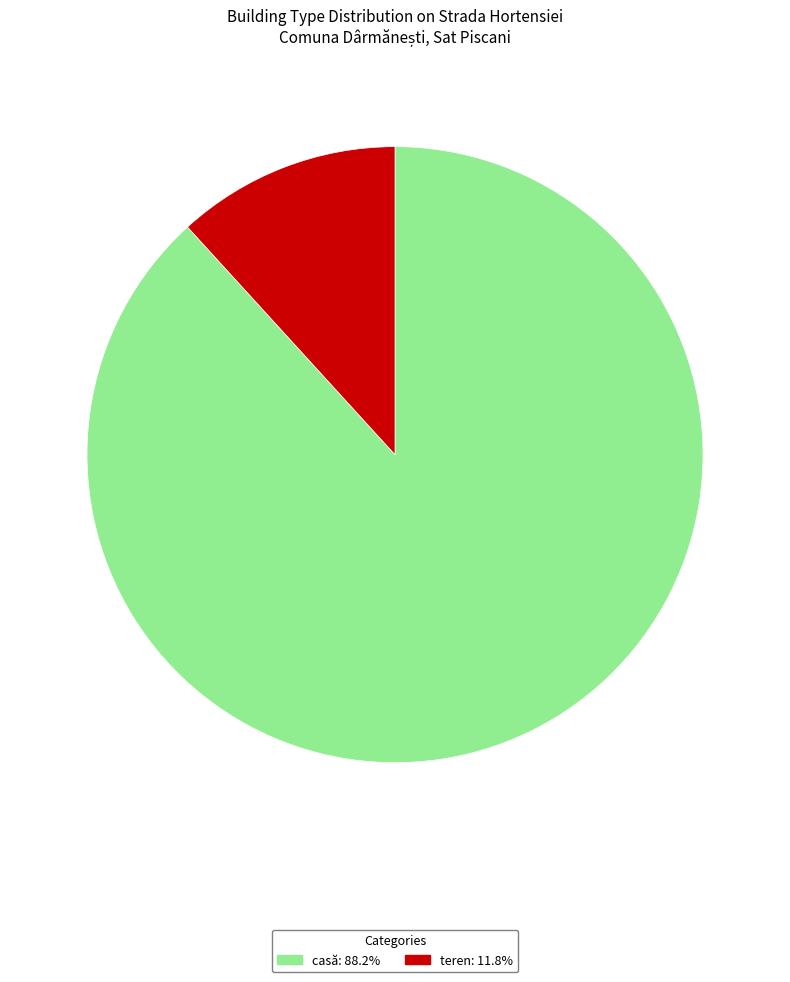

The teren slice represents 1% of the pie. True or false?

False